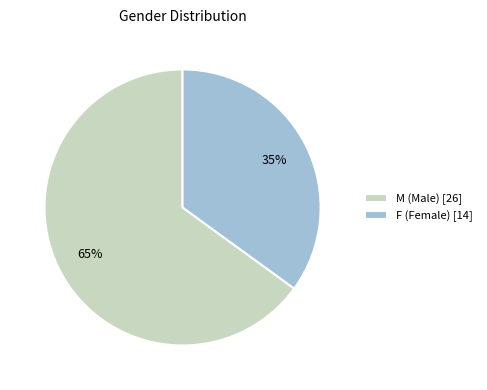

How many segments does this pie chart have?

2